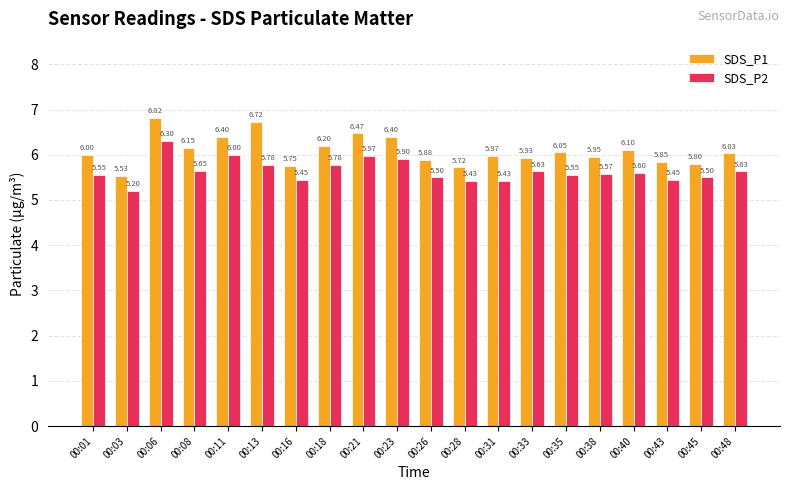

At which label does SDS_P1 reach its minimum?

00:03